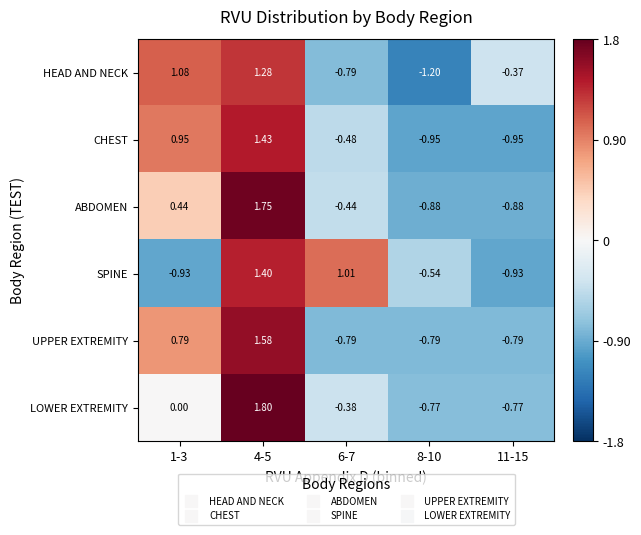

Which series has the largest total across all categories?

SPINE